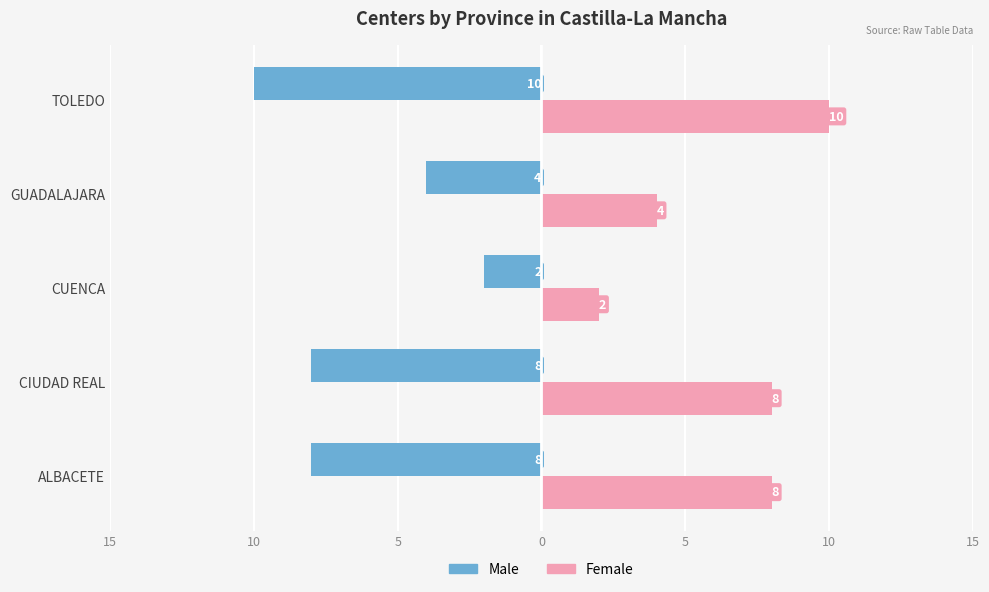

Count the Male values in the range -8 to -4.

3